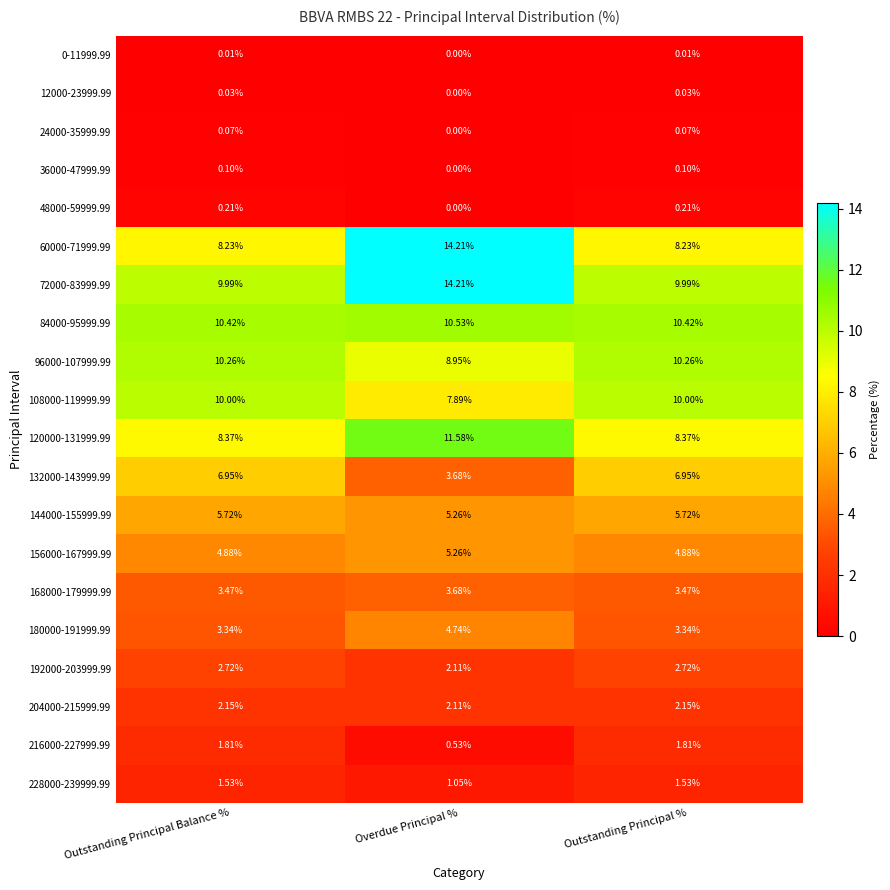

At which label does 216000-227999.99 first exceed 1?

Outstanding Principal Balance %